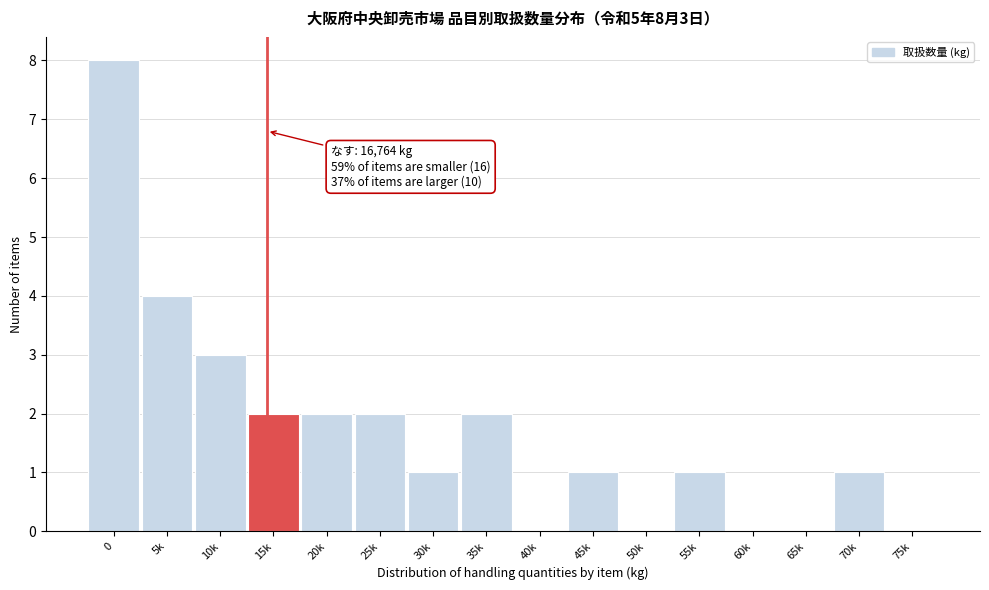

Reading right to left, what are all the values shown in this chart?

75k=0	70k=1	65k=0	60k=0	55k=1	50k=0	45k=1	40k=0	35k=2	30k=1	25k=2	20k=2	15k=2	10k=3	5k=4	0=8